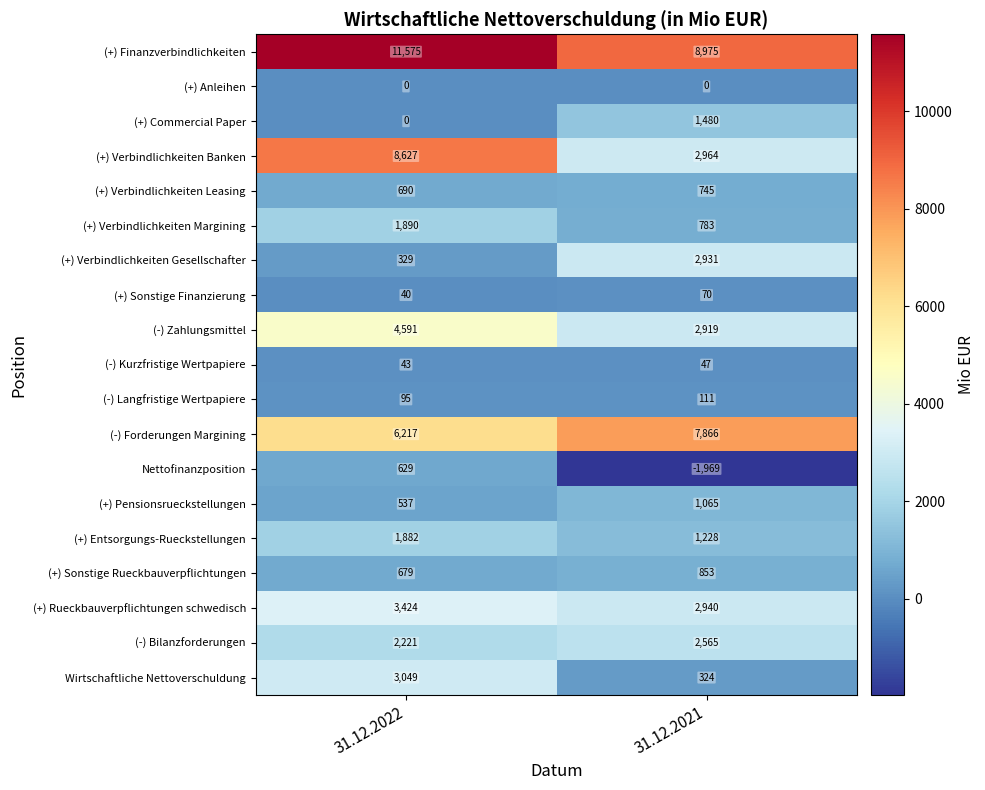

Which series has the largest total across all categories?

(+) Finanzverbindlichkeiten